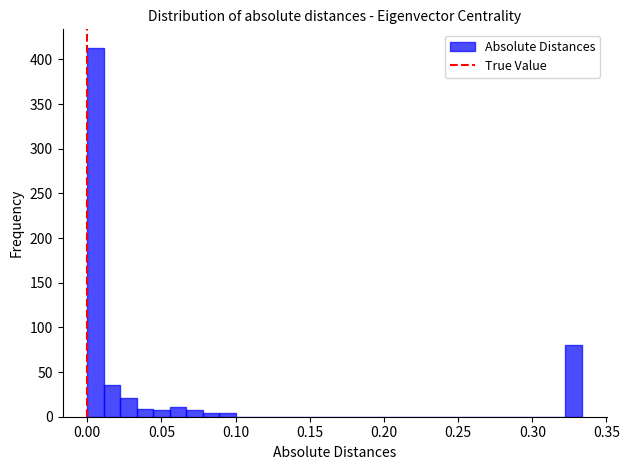

Read against the x-axis, roughly where is the centre of the tallest bar?

0.005